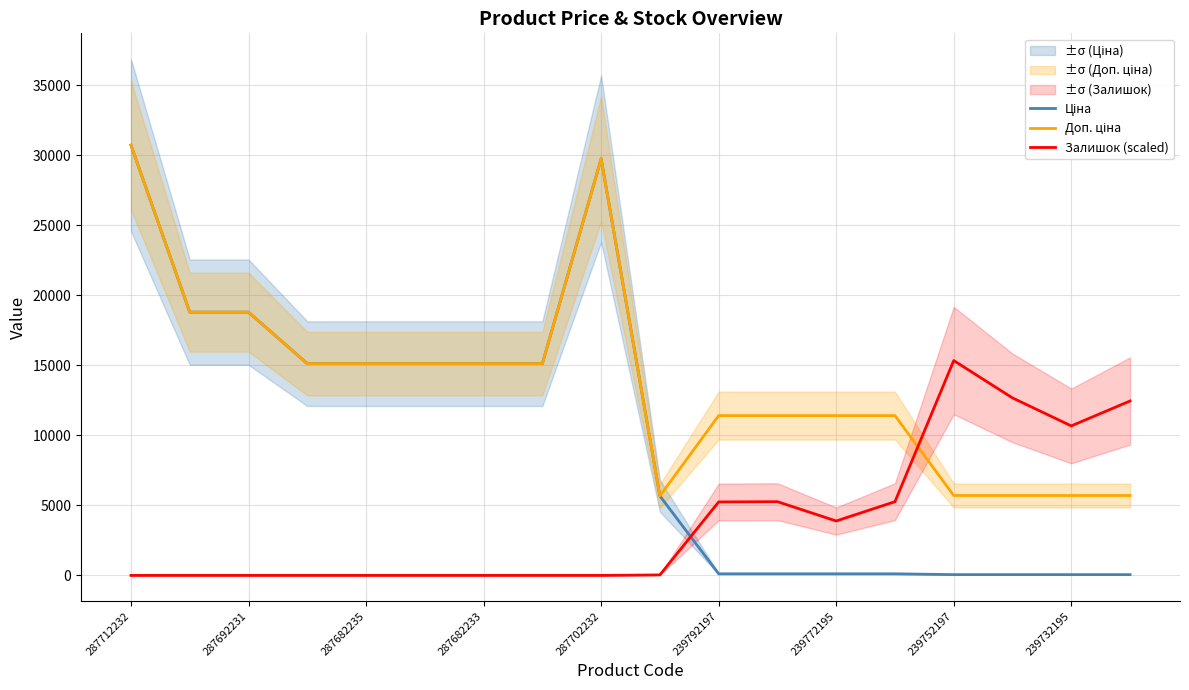

The value of Залишок (scaled) at 287682235 is 0.0. True or false?

True